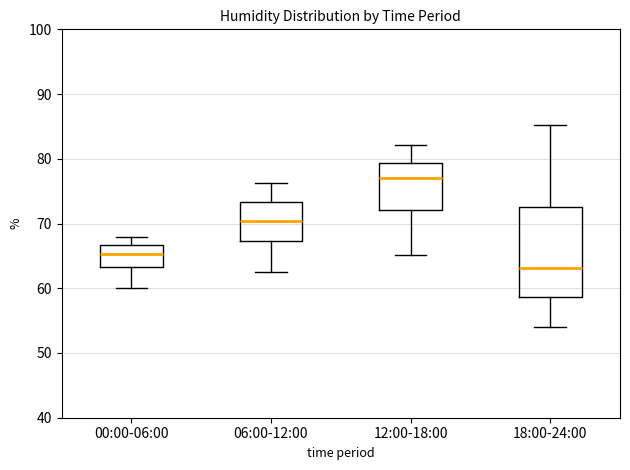

Which box has the highest median line?

12:00-18:00